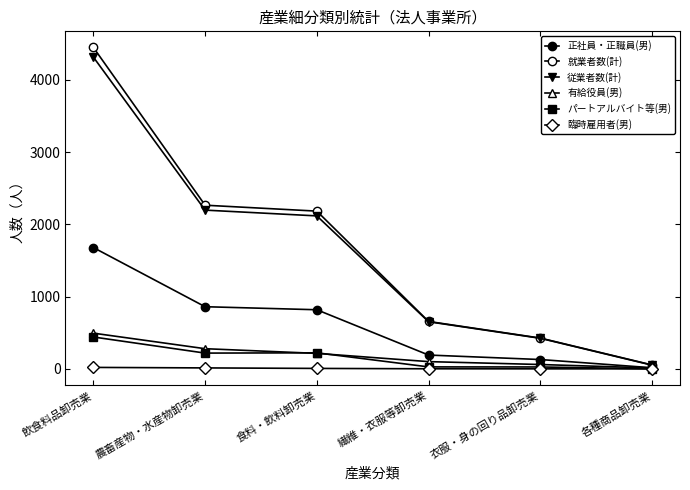

True or false: 有給役員(男) has more than 1 interior local peaks.

False